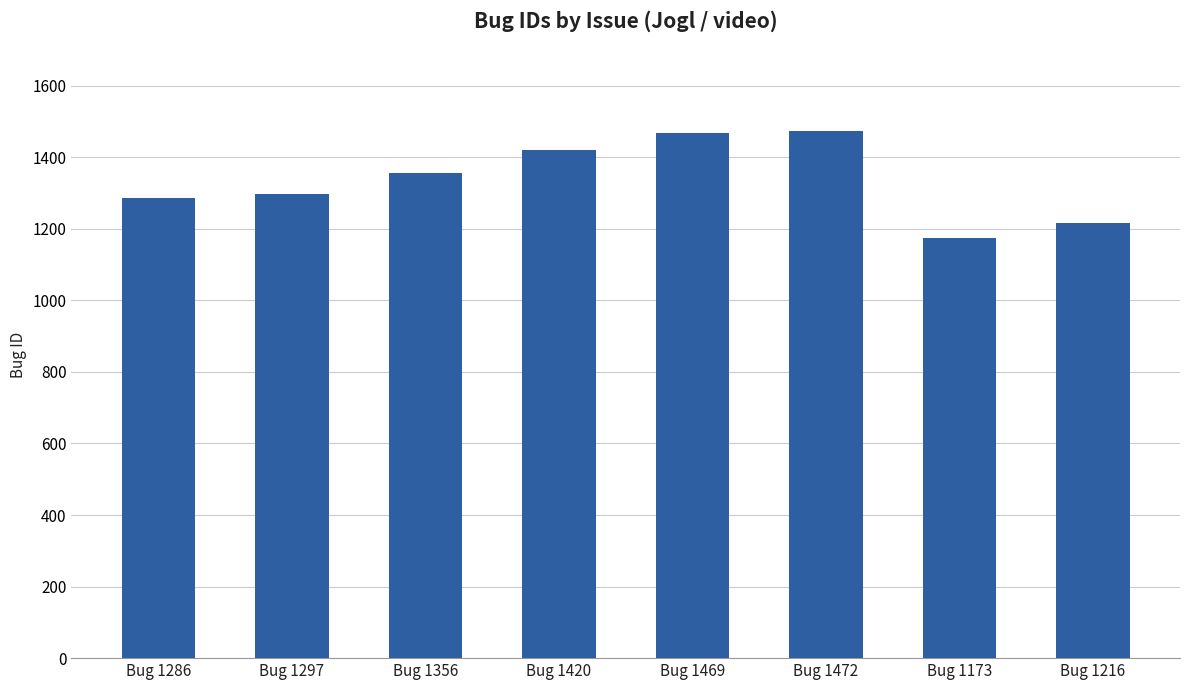

What is the value of the 6th bar from the left?

1472